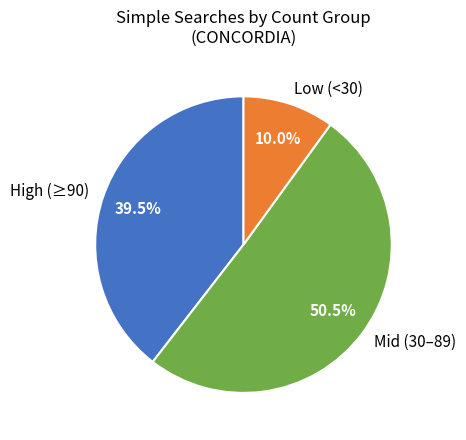

What is the total percentage of Low (<30) and Mid (30–89)?

60.5%